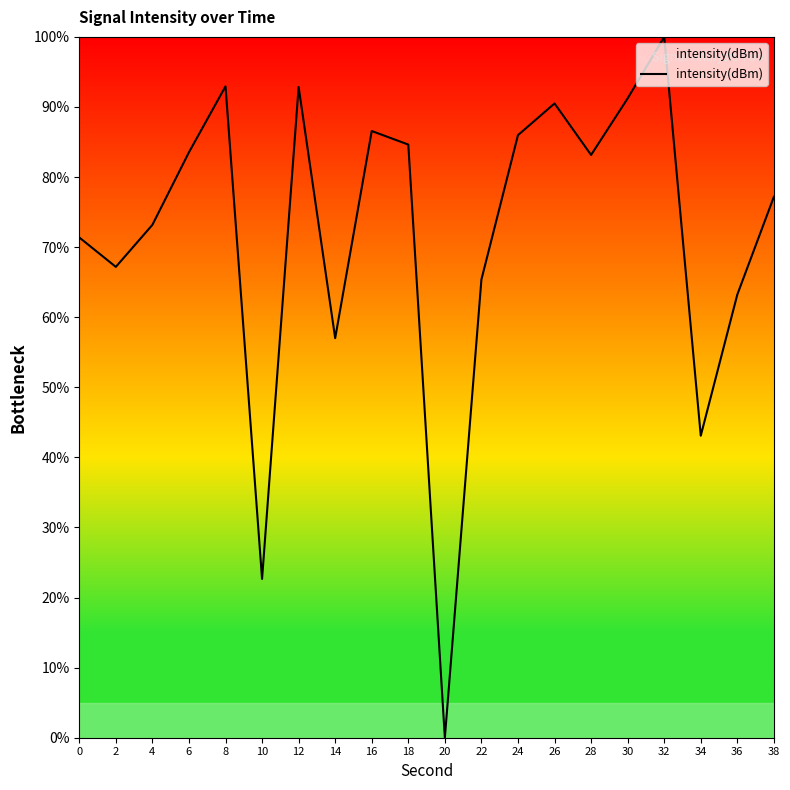

What is the difference between the maximum and minimum values?

100.0